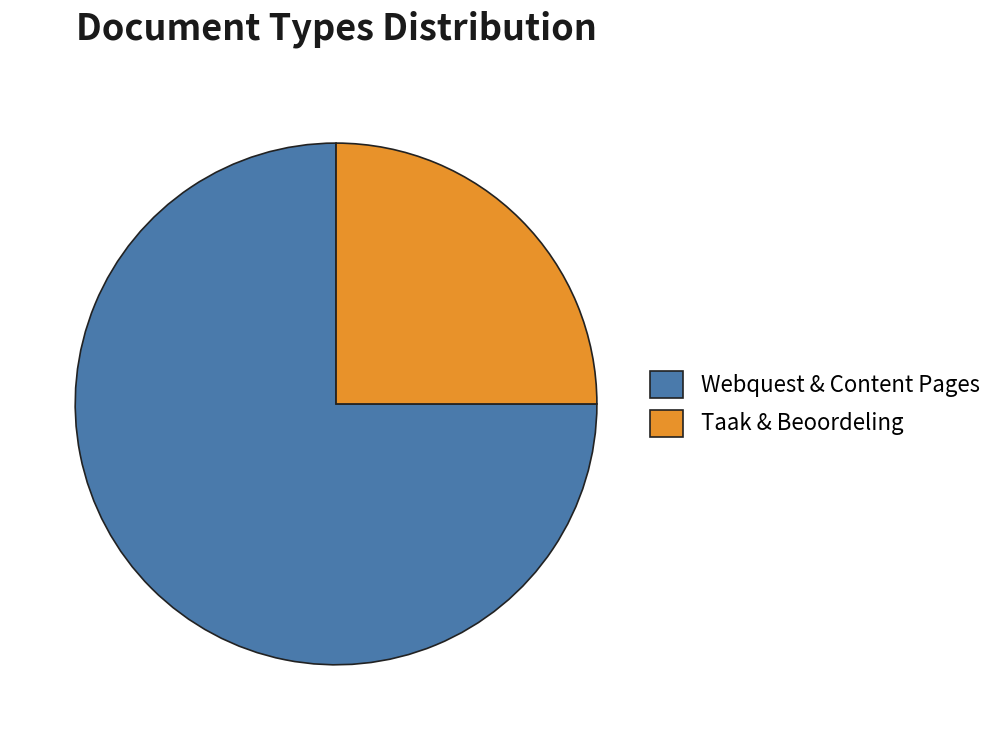

Is there any slice that represents more than half of the pie?

Yes